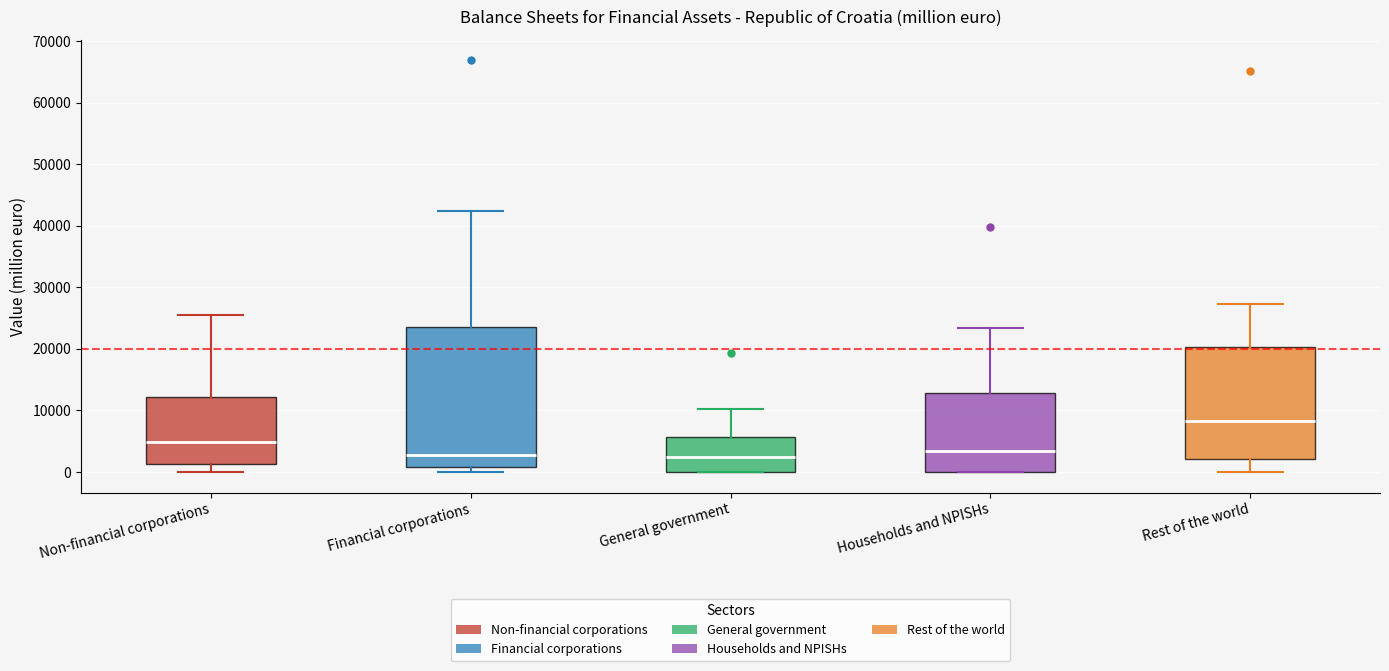

Reading left to right, read every box against the y-axis: the position of its median line, the range the box covers, and the ends of its whiskers. The values are not printed on the chart, so give them approximately, as read against the axis.

Non-financial corporations: median 5000, box 1000 to 12000, whiskers 0 to 26000
Financial corporations: median 3000, box 1000 to 24000, whiskers 0 to 42000
General government: median 3000, box 0 to 6000, whiskers 0 to 10000
Households and NPISHs: median 3000, box 0 to 13000, whiskers 0 to 23000
Rest of the world: median 8000, box 2000 to 20000, whiskers 0 to 27000